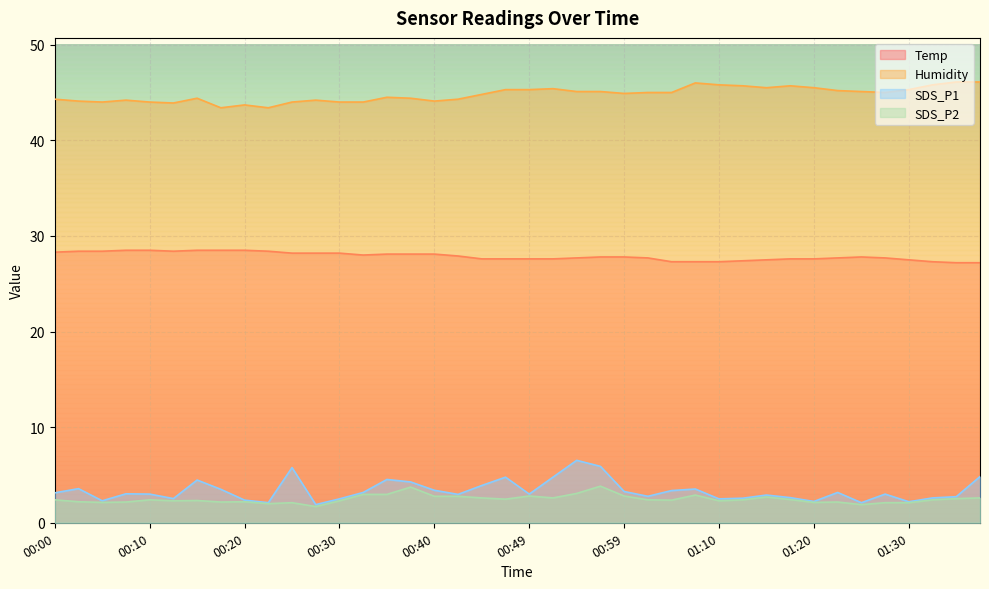

At which category does Humidity reach its first local valley?

00:05